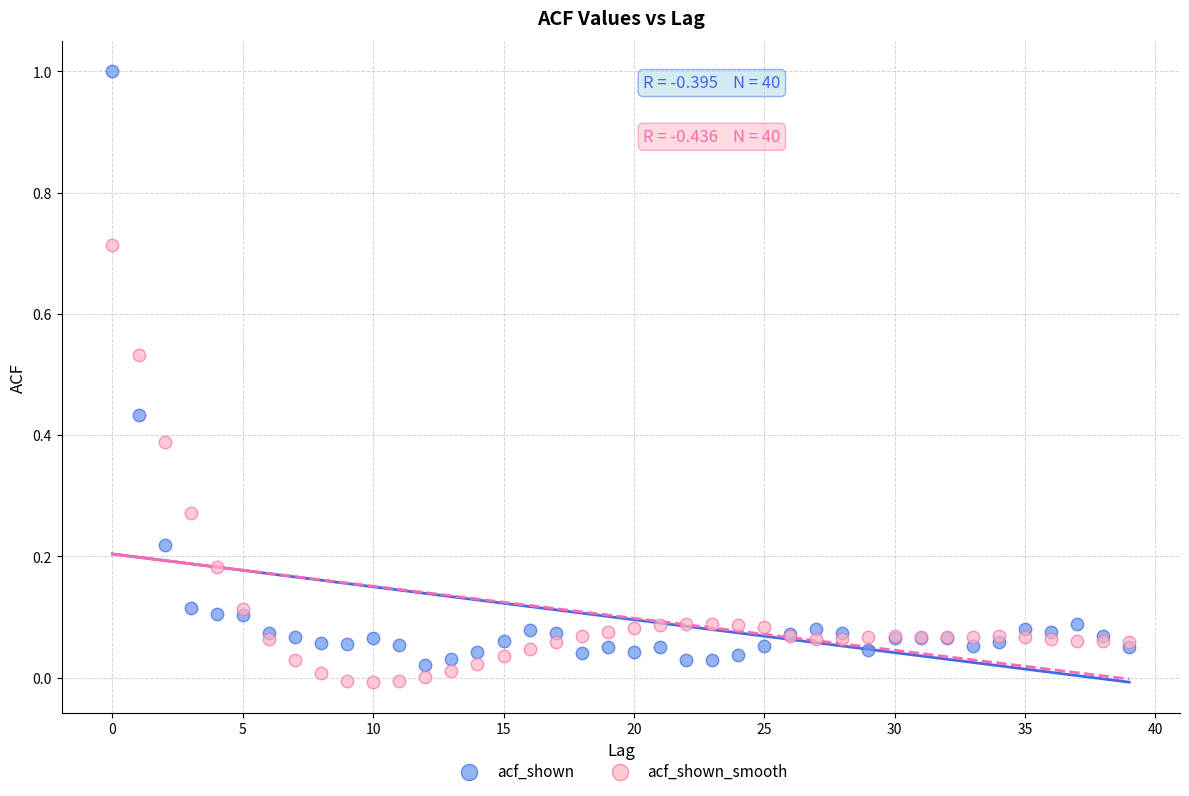

Which series has the largest Y range (max minus min)?

acf_shown